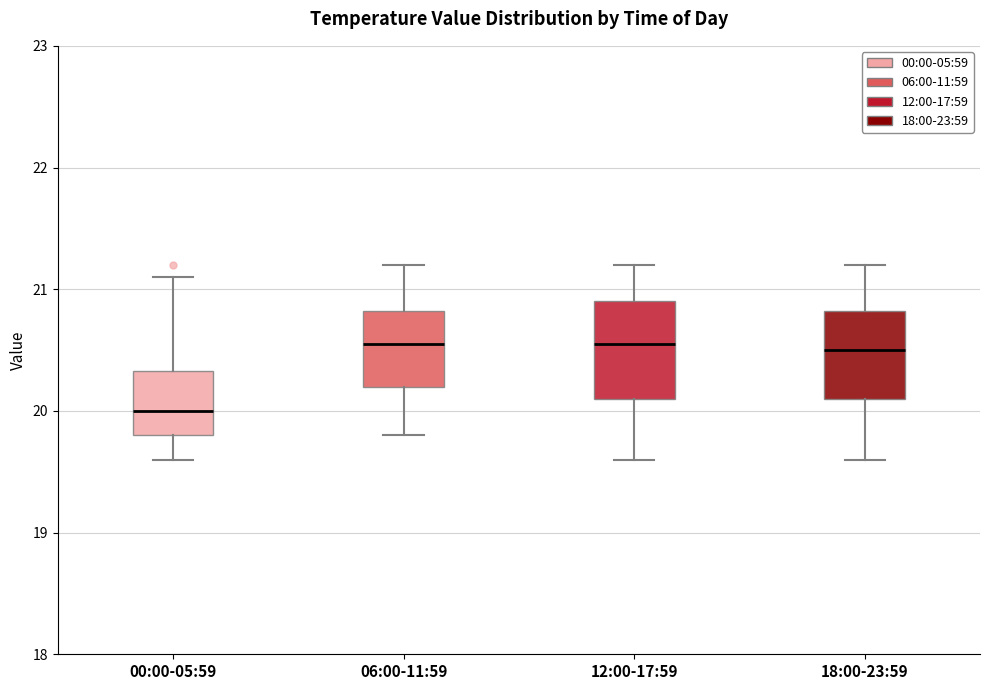

Where does the median line of the box for 12:00-17:59 sit on the y-axis? The values are not printed on the chart, so give them approximately, as read against the axis.

20.6